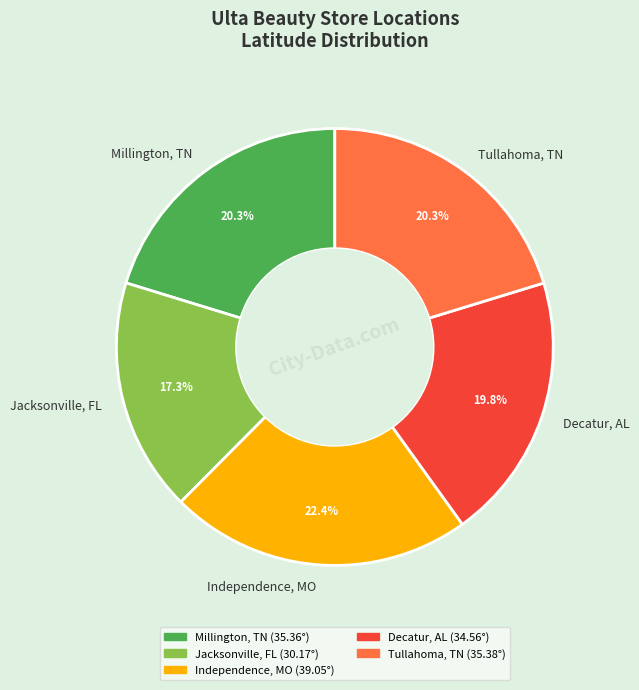

Does Millington, TN account for over 50% of the chart?

No